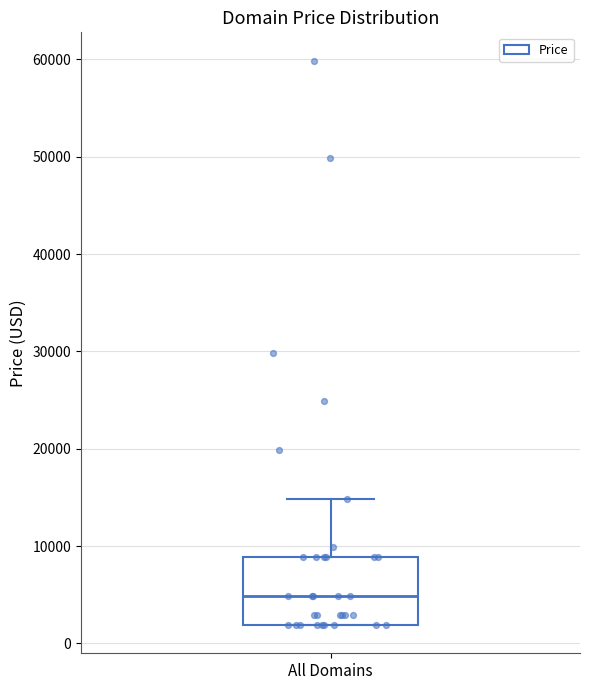

Read this box plot against the y-axis: the position of the median line, the range covered by the box, and the ends of both whiskers. The values are not printed on the chart, so give them approximately, as read against the axis.

median 5000, box 2000 to 9000, whiskers 2000 to 15000